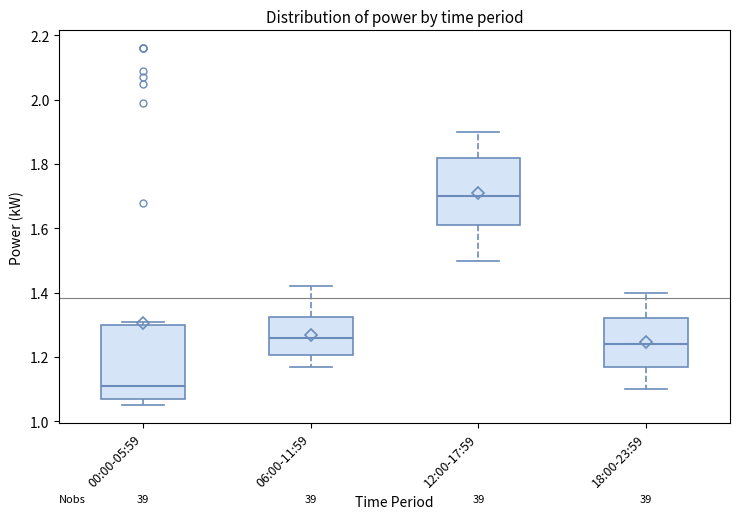

Where does the median line of the box for 06:00-11:59 sit on the y-axis? The values are not printed on the chart, so give them approximately, as read against the axis.

1.26